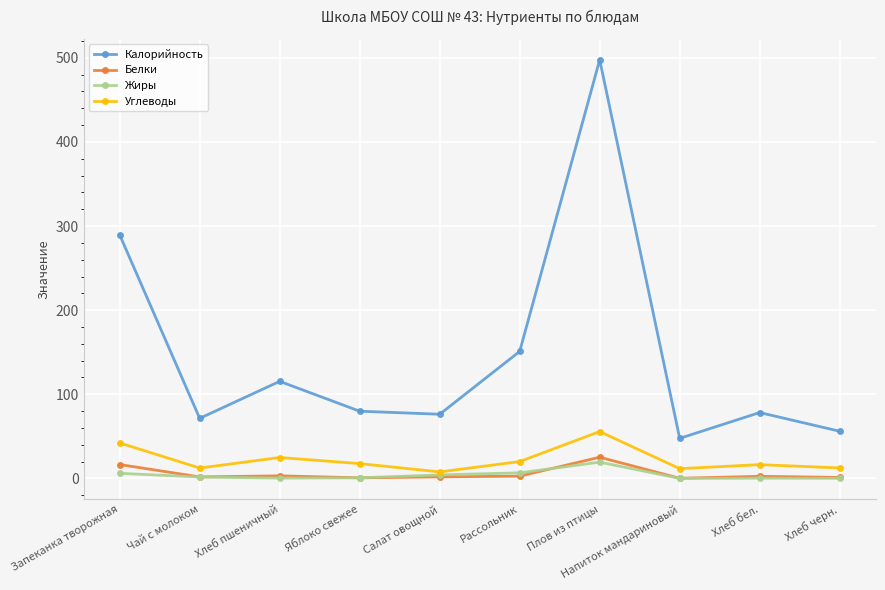

Which series has the widest spread of values?

Калорийность